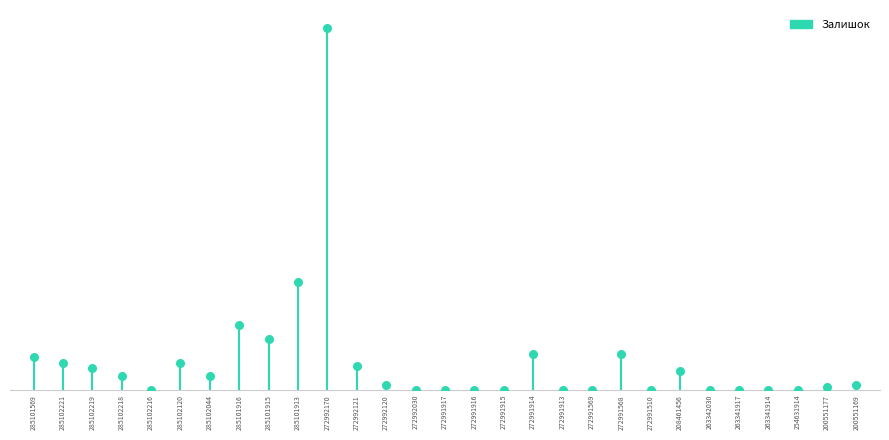

Which has a higher value, 272991917 or 200551169?

200551169